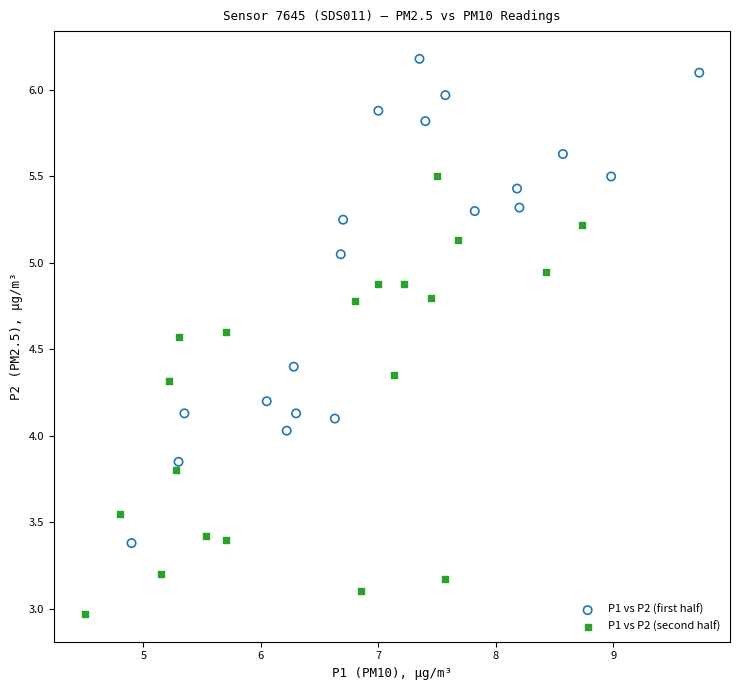

Which series has the largest Y range (max minus min)?

P1 vs P2 (first half)